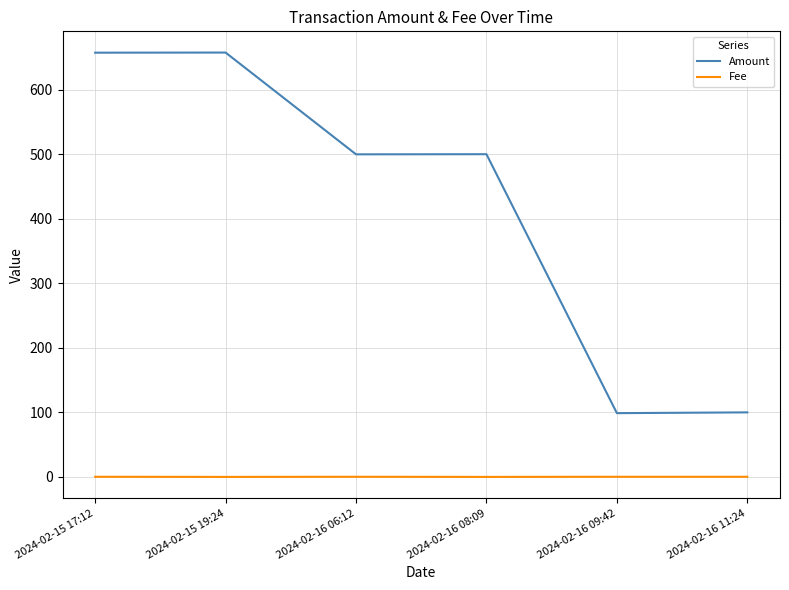

Count the number of data series in this chart.

2